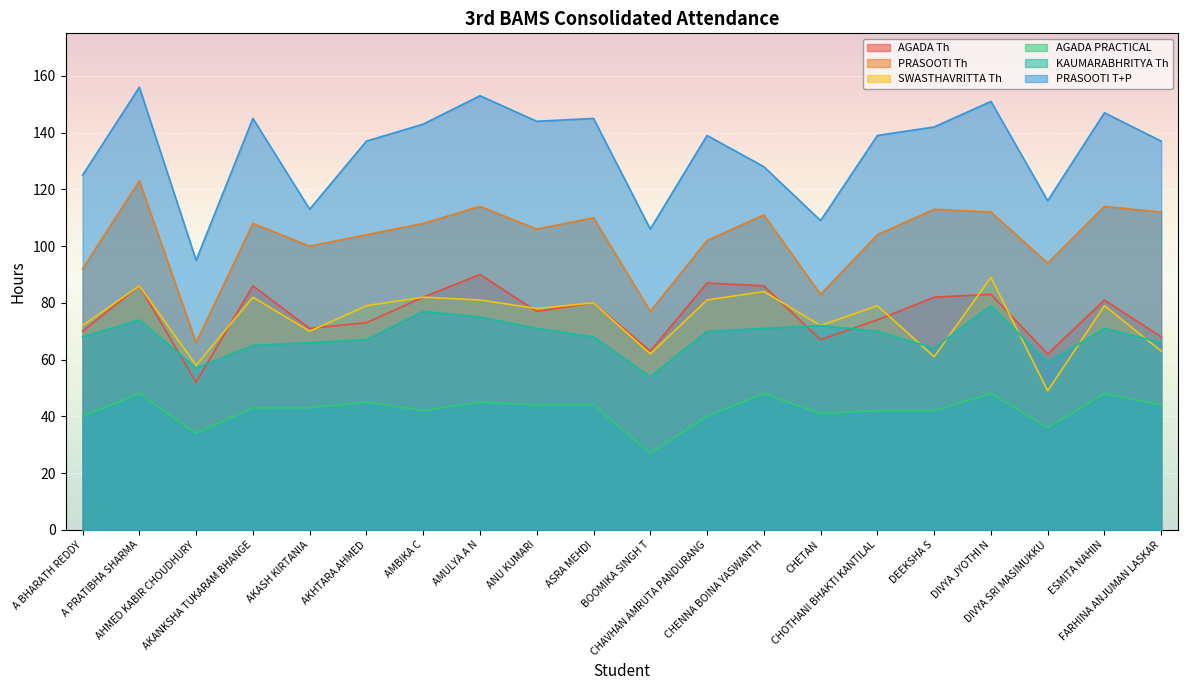

Reading right to left, what are all the values shown in this chart?

AGADA Th: 68	81	62	83	82	74	67	86	87	63	80	77	90	82	73	71	86	52	86	70
PRASOOTI Th: 112	114	94	112	113	104	83	111	102	77	110	106	114	108	104	100	108	66	123	92
SWASTHAVRITTA Th: 63	79	49	89	61	79	72	84	81	62	80	78	81	82	79	70	82	58	86	72
AGADA PRACTICAL: 44	48	36	48	42	42	41	48	40	27	44	44	45	42	45	43	43	34	48	40
KAUMARABHRITYA Th: 66	71	59	79	64	70	72	71	70	54	68	71	75	77	67	66	65	57	74	68
PRASOOTI T+P: 137	147	116	151	142	139	109	128	139	106	145	144	153	143	137	113	145	95	156	125